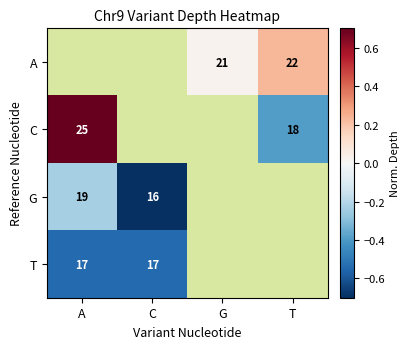

How many negative values does the C series have?

1